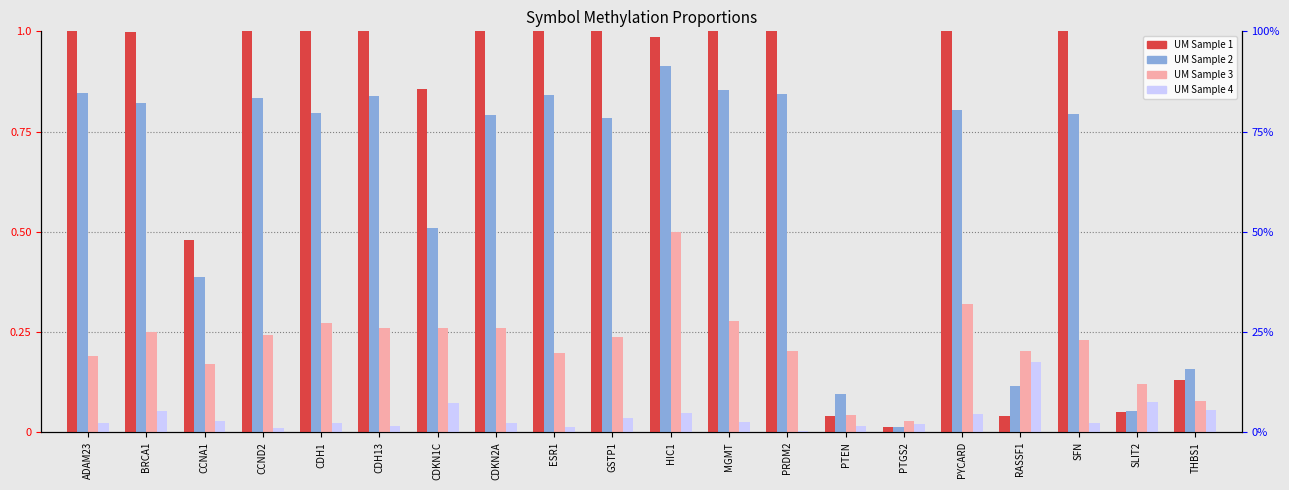

Are the bars grouped side by side (vs. stacked)?

Yes